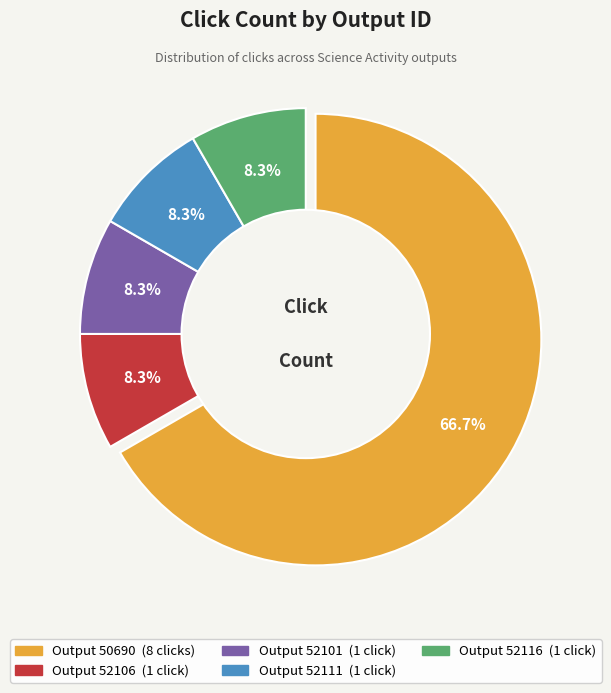

How many segments does this pie chart have?

5